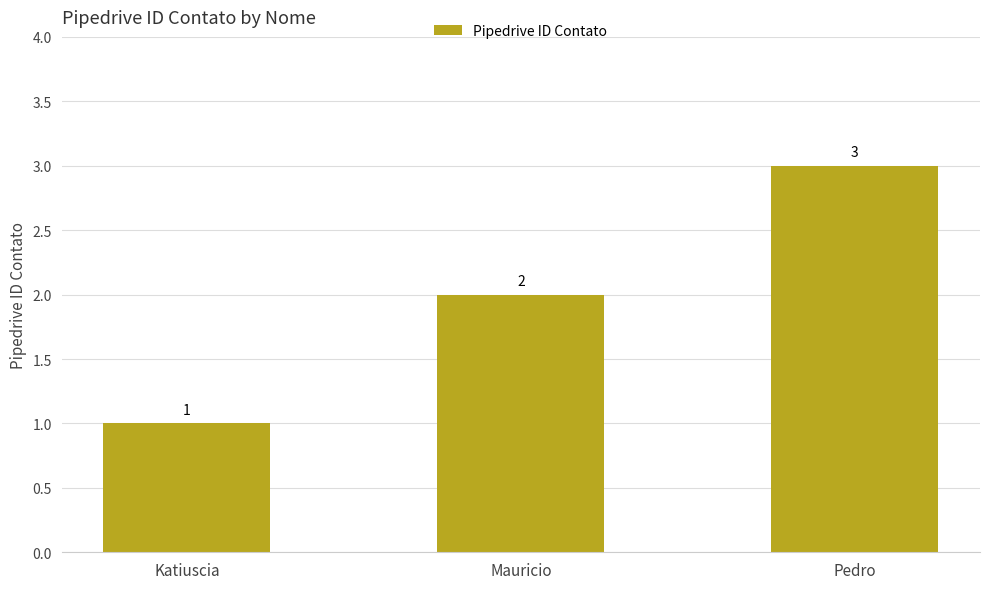

What is the ratio of the value at Pedro to the value at Katiuscia?

3.0